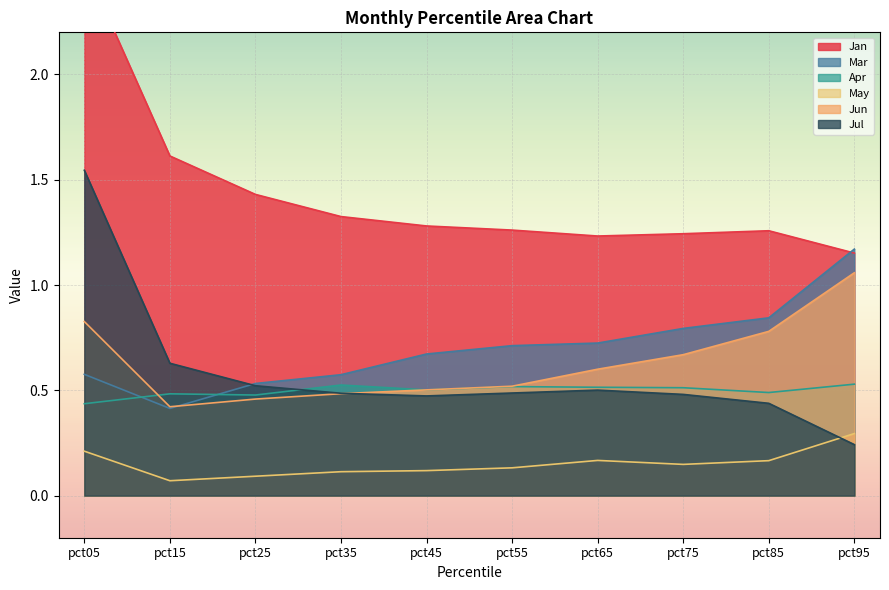

Between which two adjacent categories do Apr and Mar first intersect?

pct05 and pct15